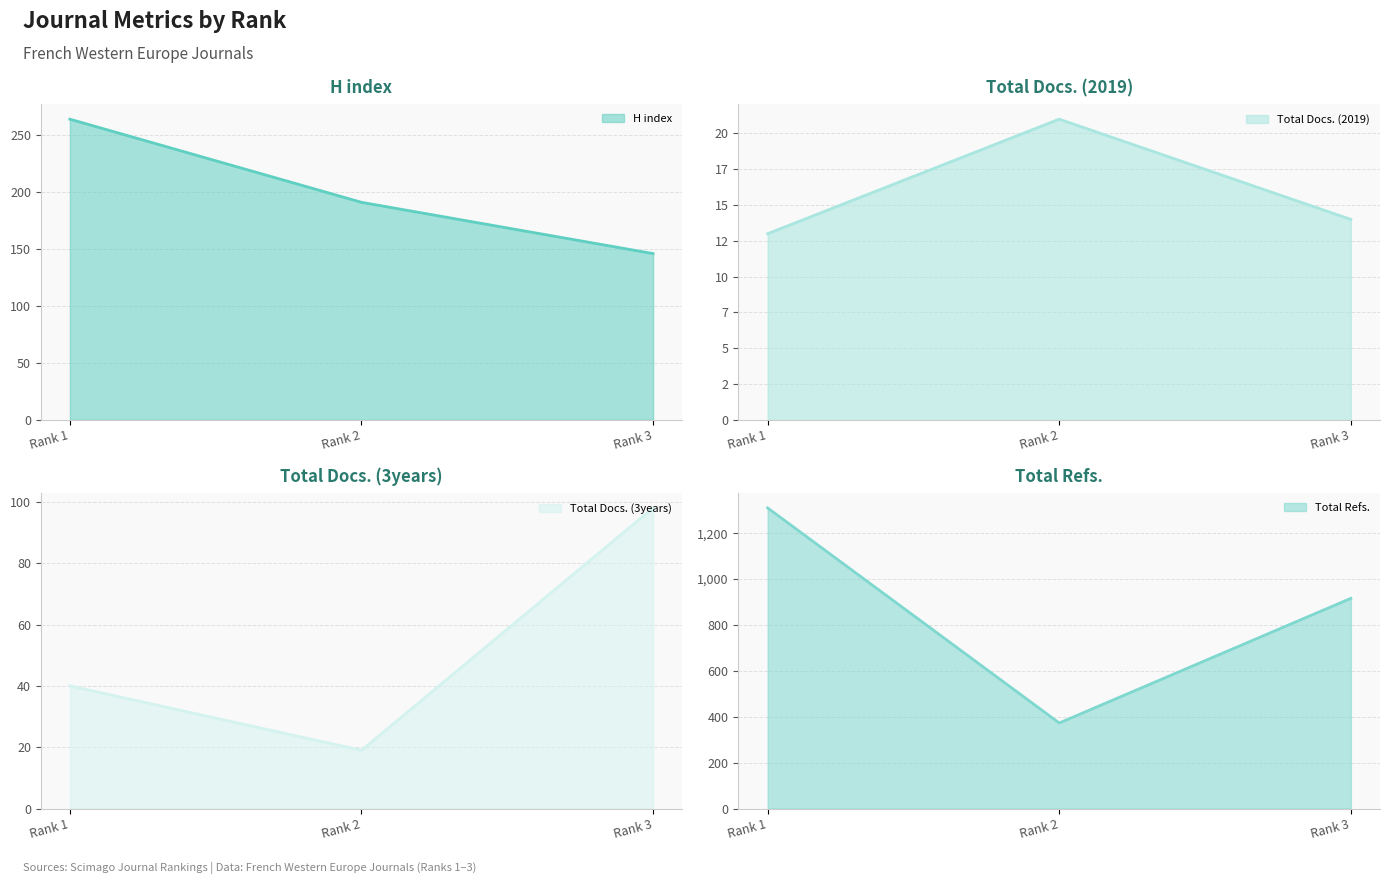

Between Rank 2 and Rank 3, which series saw the biggest shift?

Total Refs.